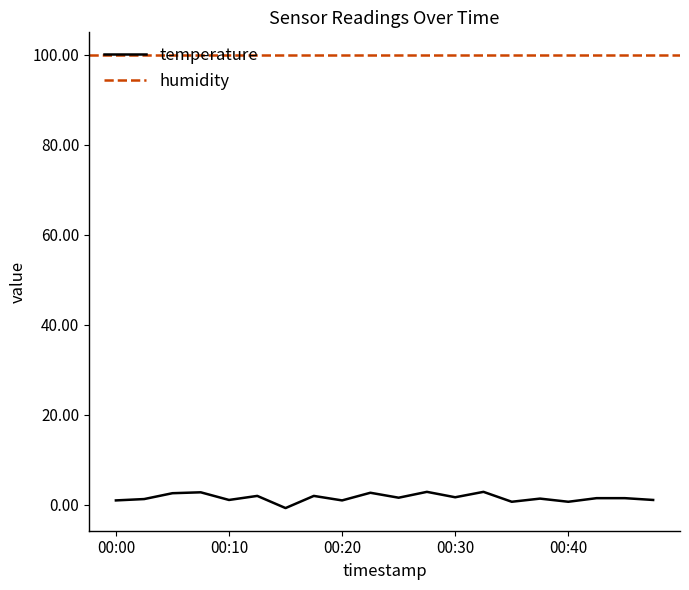

Which category has the lowest value across all series?

2023-01-20T00:15:43